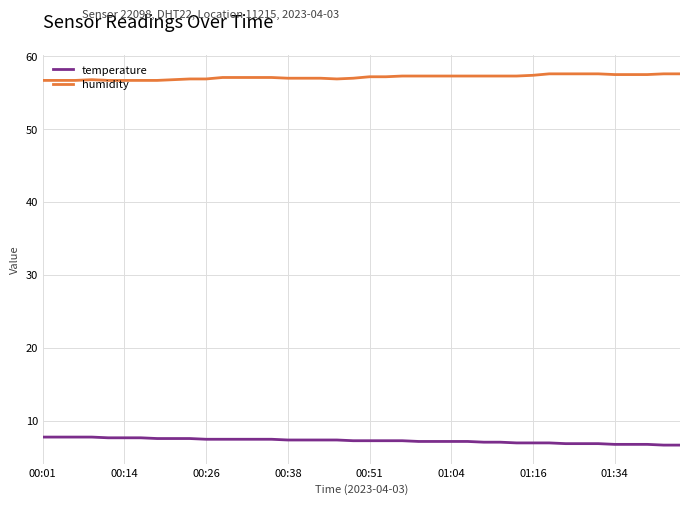

How many distinct data groups are displayed?

2